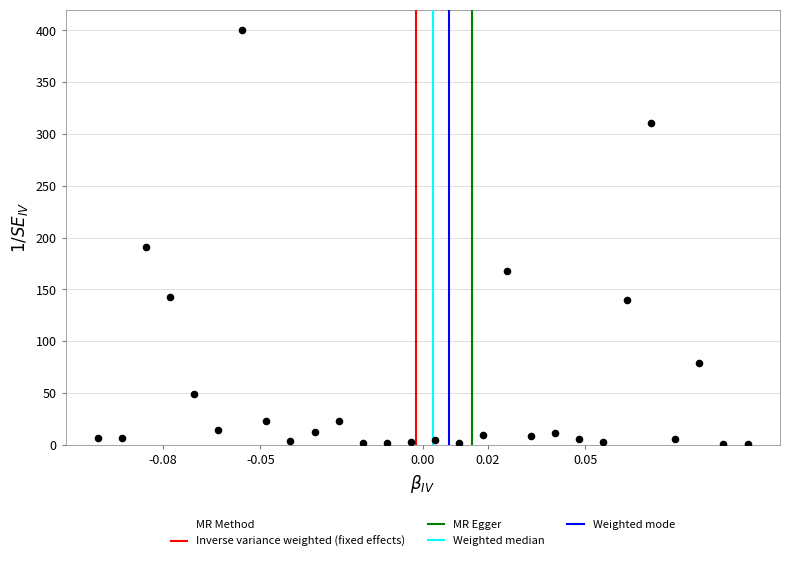

What is the range of Y values (max minus min)?

399.0